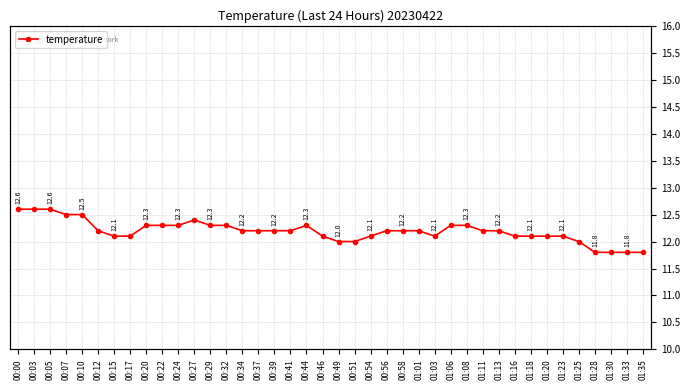

What is the sum of the values at 01:03 and 00:46?

24.2